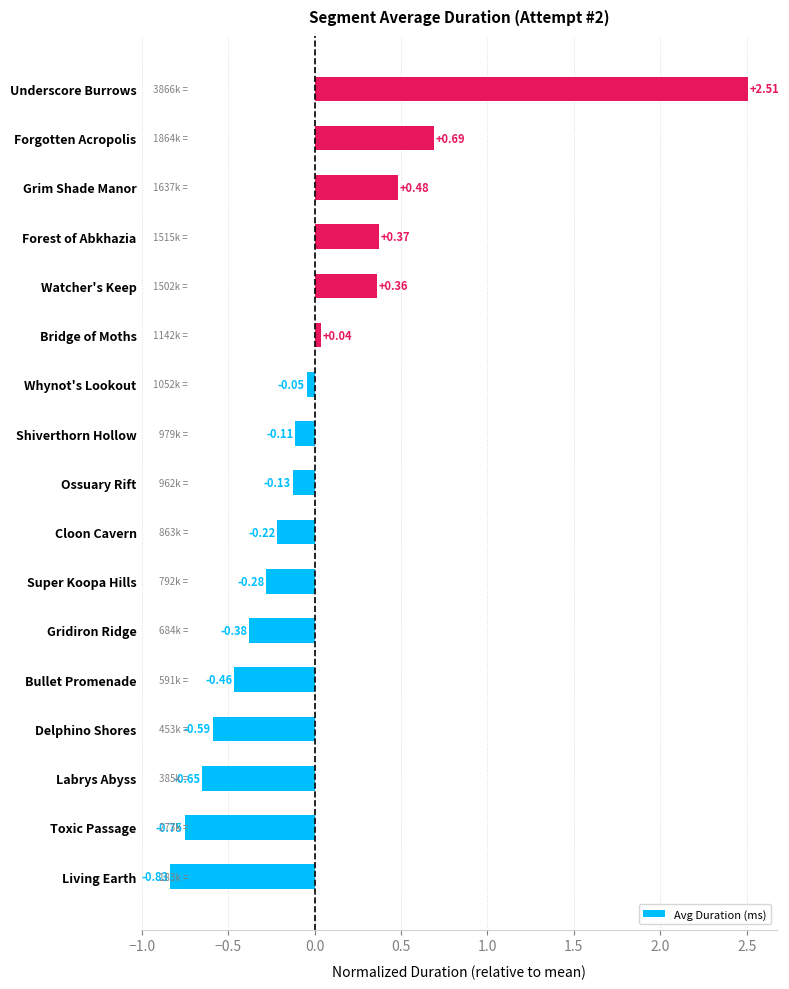

Which has a higher value, Gridiron Ridge or Super Koopa Hills?

Super Koopa Hills